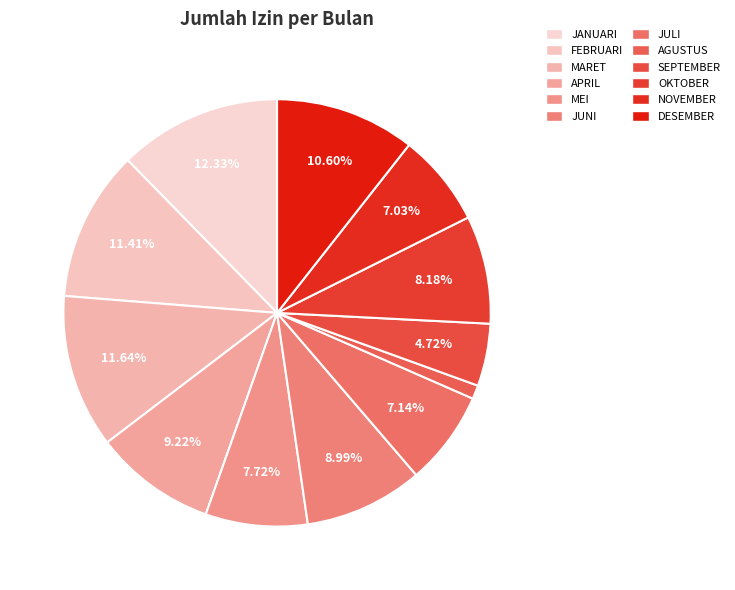

The OKTOBER slice represents 8% of the pie. True or false?

True